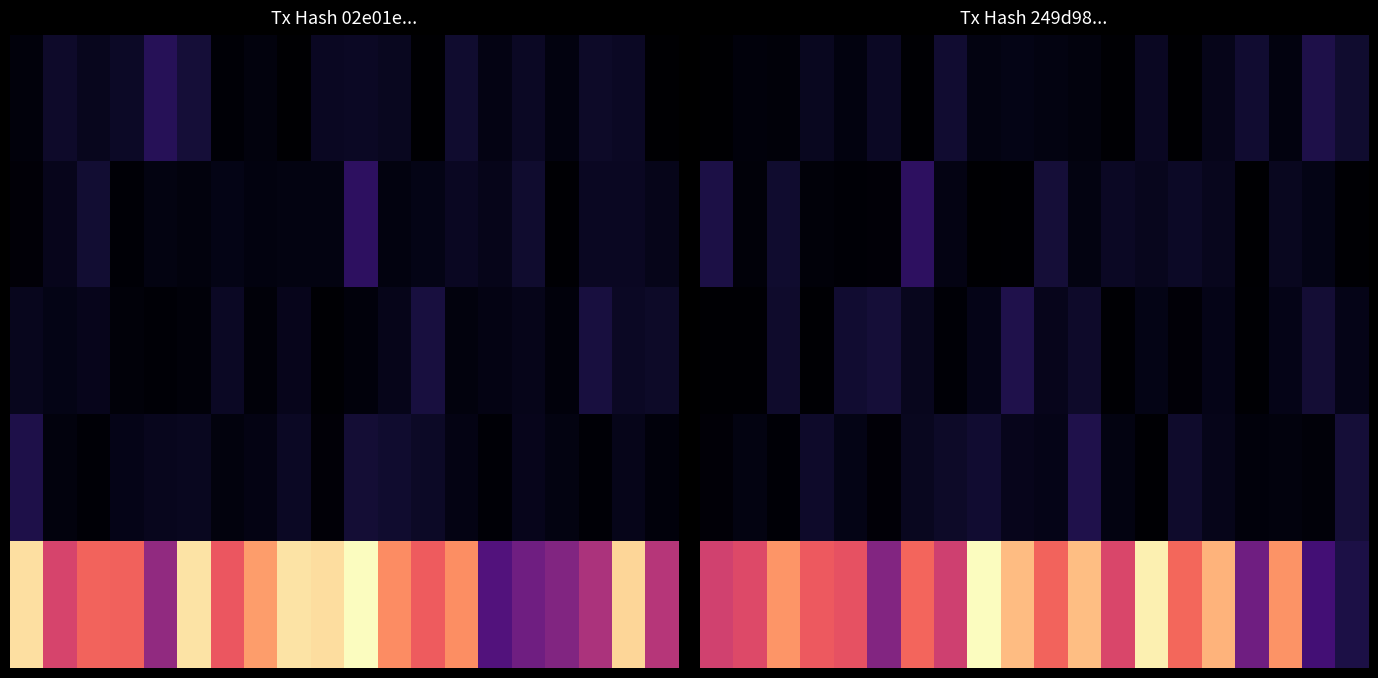

What is the difference between the second highest and minimum values in the row_3 series?

0.1